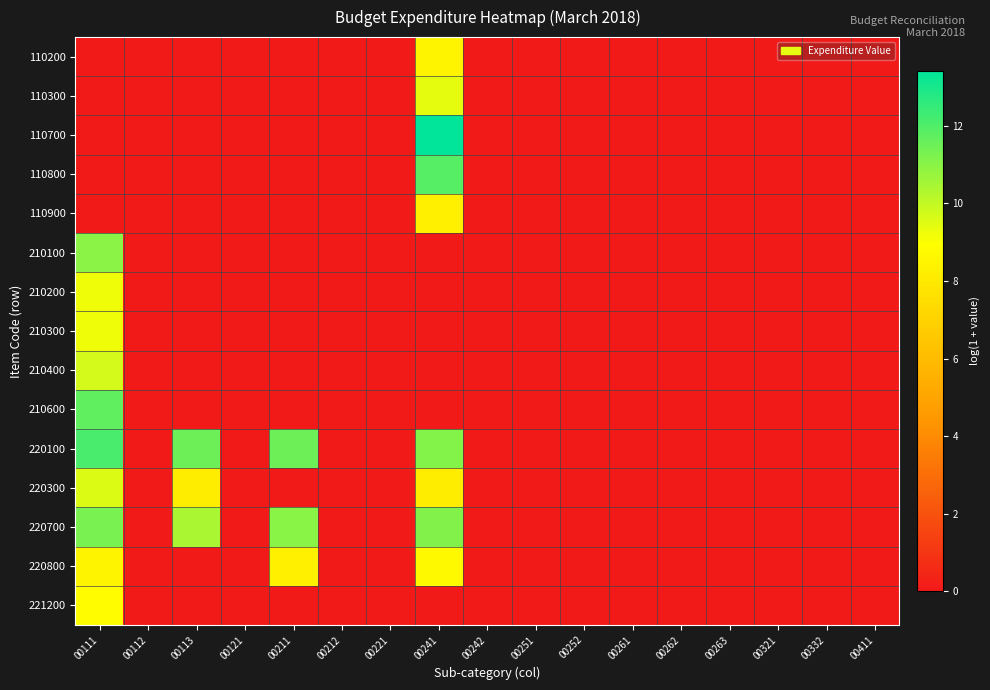

Which series has the largest total across all categories?

220100